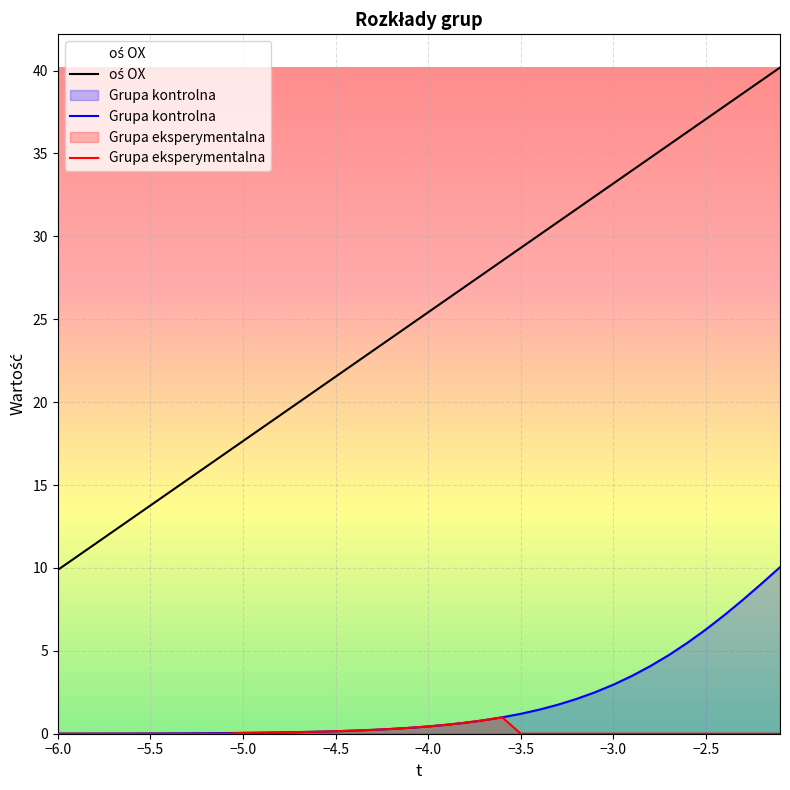

What is the difference between the highest and lowest values at −2.5?

37.1